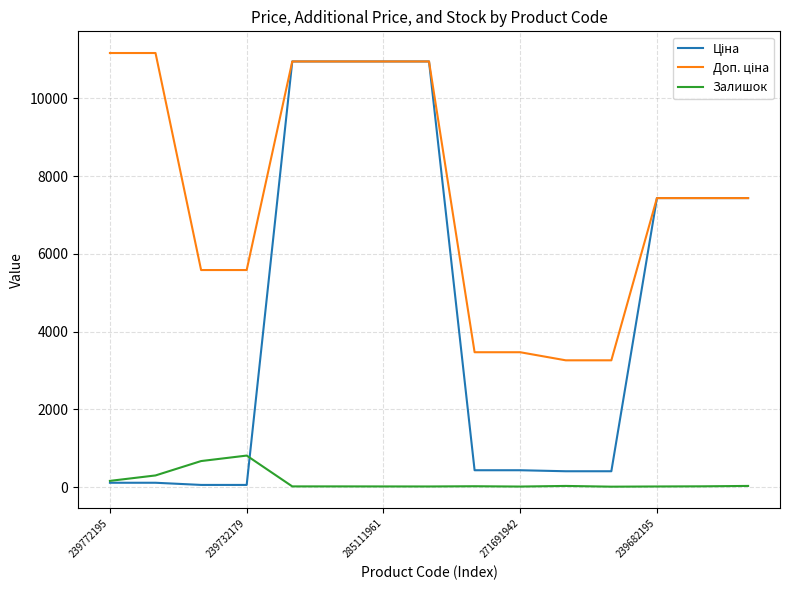

What is the greatest value displayed?

11169.0